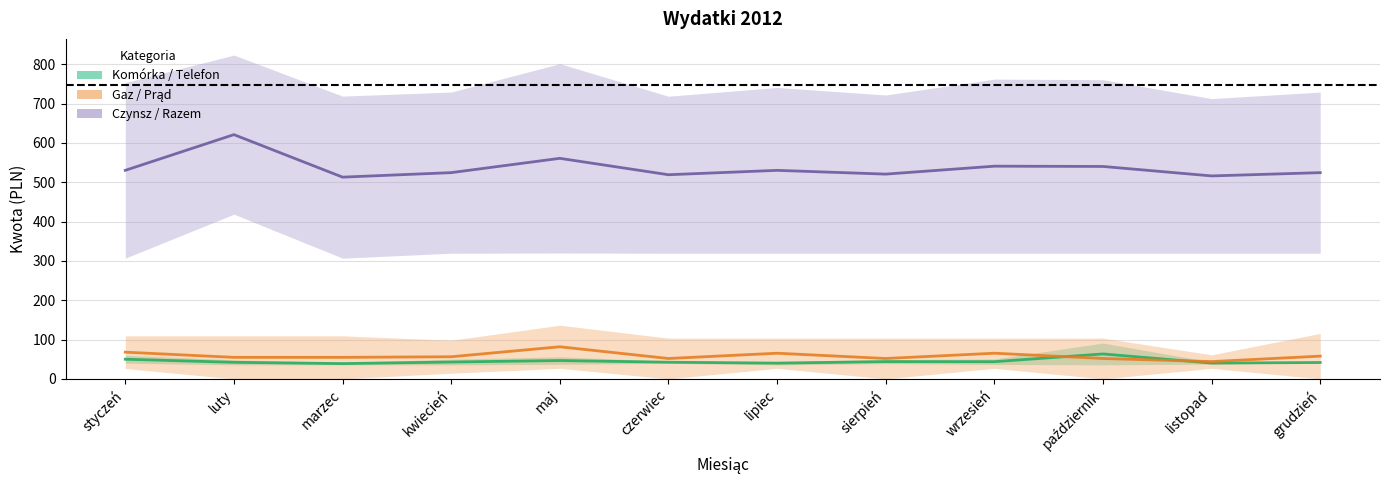

Reading left to right, transcribe all the data shown in this chart.

Komórka / Telefon: styczeń=49.9	luty=42.1	marzec=38.8	kwiecień=42.8	maj=46.6	czerwiec=42.3	lipiec=40.0	sierpień=43.9	wrzesień=43.7	październik=63.4	listopad=40.1	grudzień=41.6
Gaz / Prąd: styczeń=67.9	luty=54.7	marzec=54.7	kwiecień=56.2	maj=81.6	czerwiec=51.8	lipiec=65.2	sierpień=51.8	wrzesień=65.2	październik=51.8	listopad=44.0	grudzień=57.8
Czynsz / Razem: styczeń=530.2	luty=621.0	marzec=512.9	kwiecień=524.4	maj=560.7	czerwiec=519.1	lipiec=530.2	sierpień=520.6	wrzesień=540.8	październik=540.1	listopad=516.0	grudzień=524.3